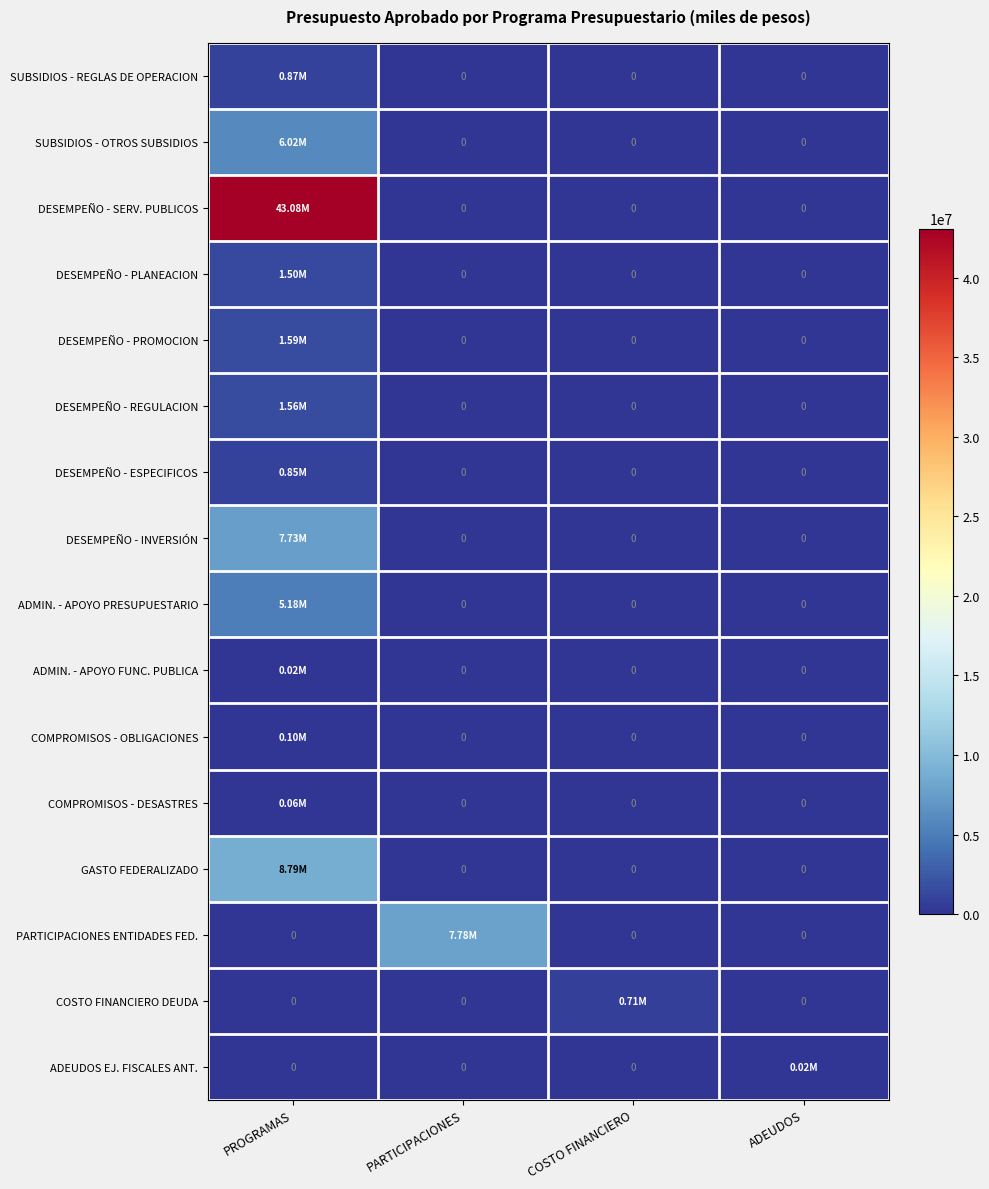

How many values in the PARTICIPACIONES ENTIDADES FED. series exceed 0?

1